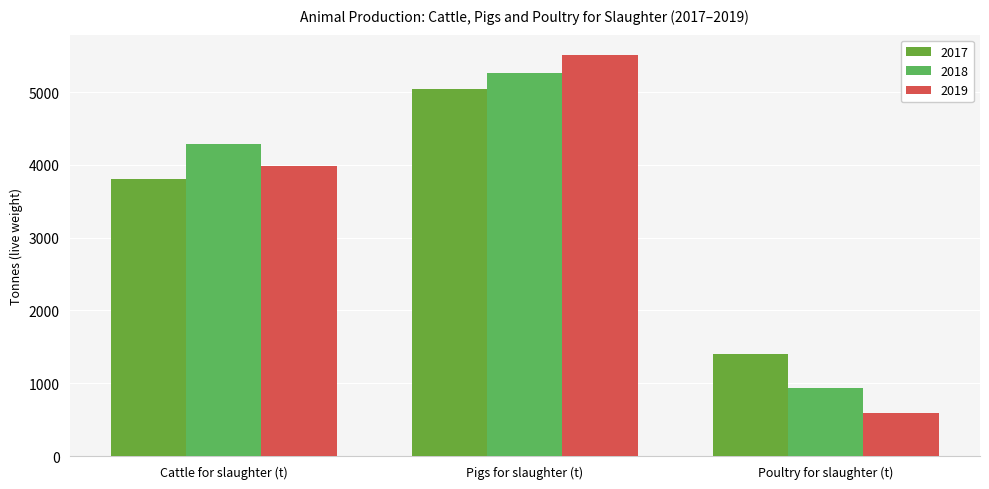

What are all the series names shown in the legend?

2017, 2018, 2019